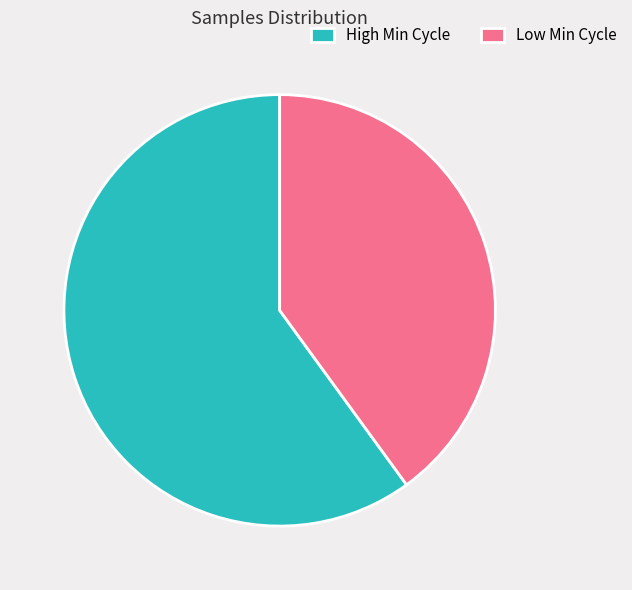

How many slices are in this pie chart?

2